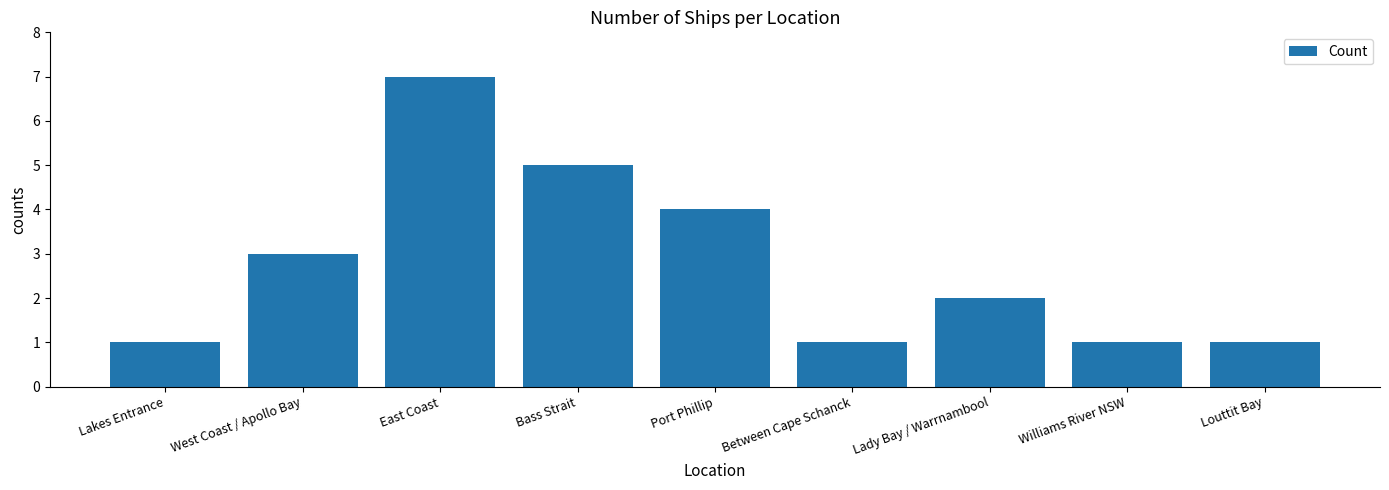

The chart shows a value of 1 at Williams River NSW. True or false?

True